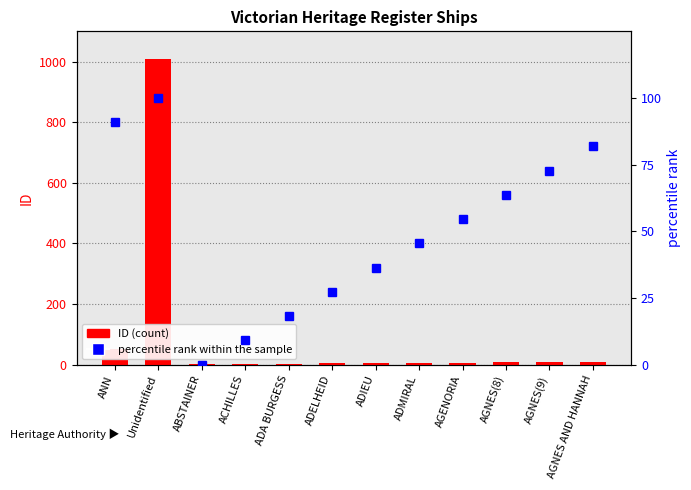

True or false: ID (count) has a value of 5.0 at ADIEU.

True